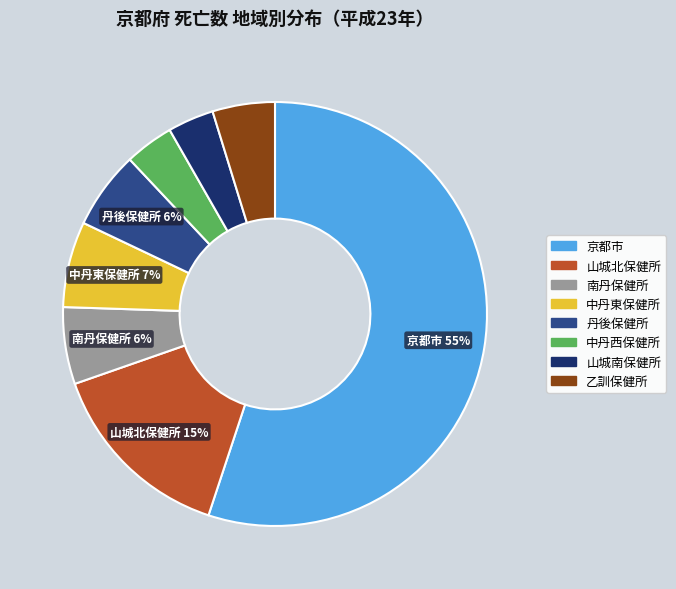

How many segments does this pie chart have?

8